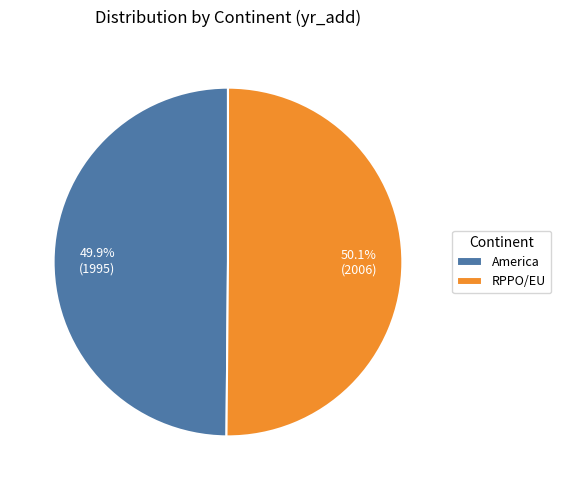

Does any single category account for the majority?

Yes